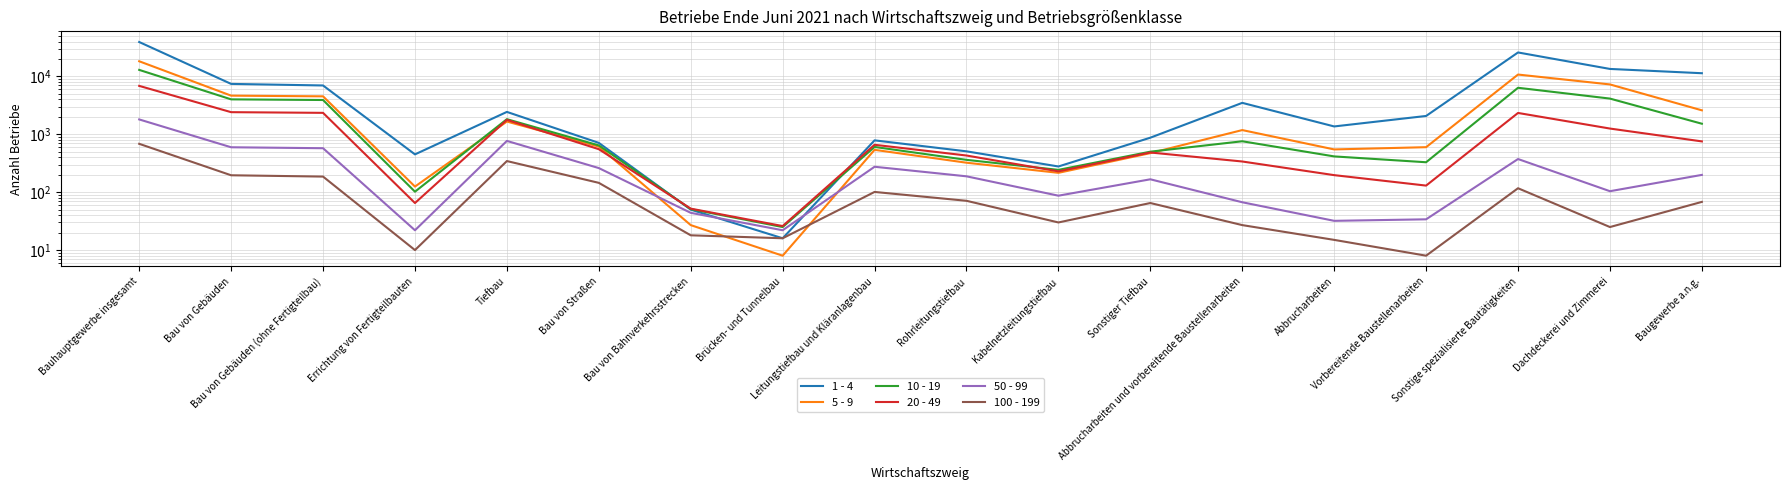

What position from the left is Errichtung von Fertigteilbauten?

4